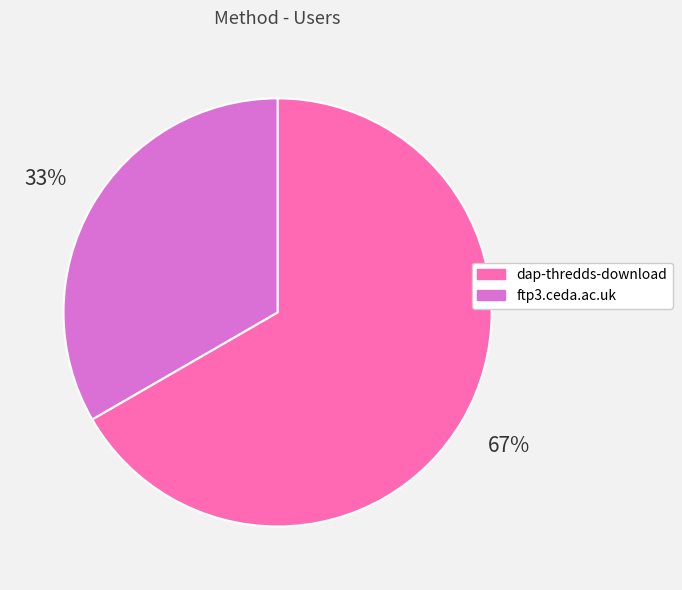

To the nearest percent, what portion does ftp3.ceda.ac.uk represent?

33%